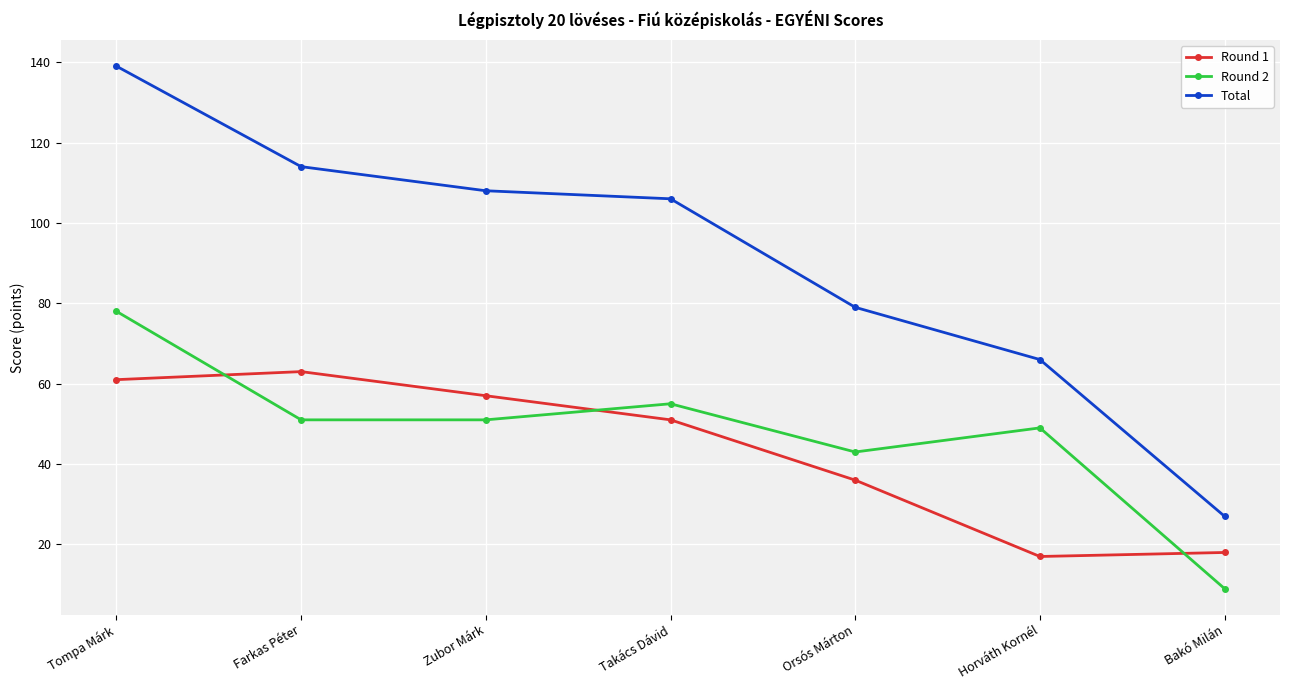

True or false: Total and Round 2 intersect in this chart.

False